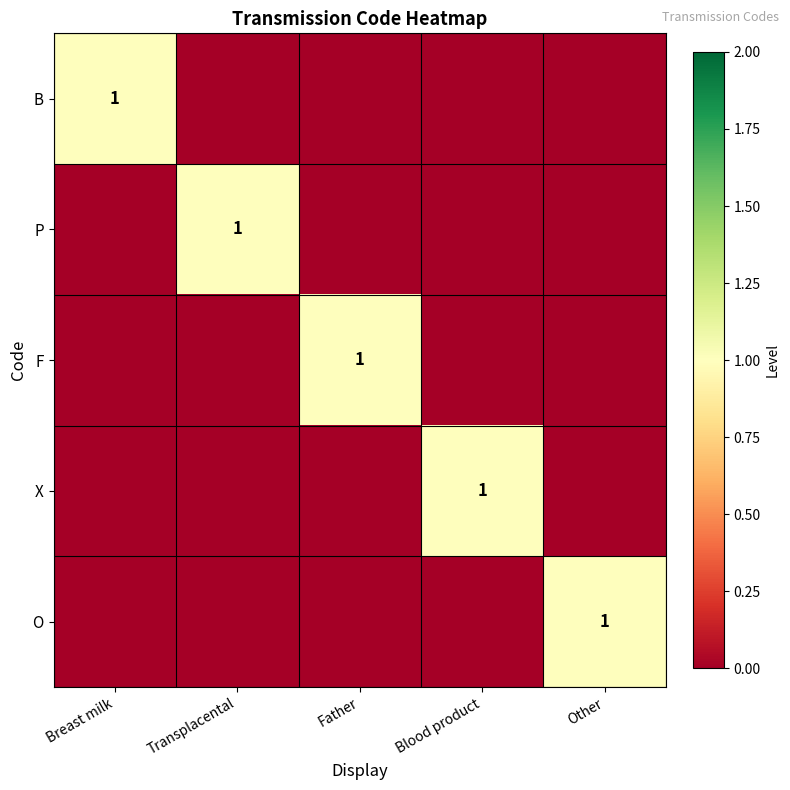

Is it true that O equals 2 at Other?

False